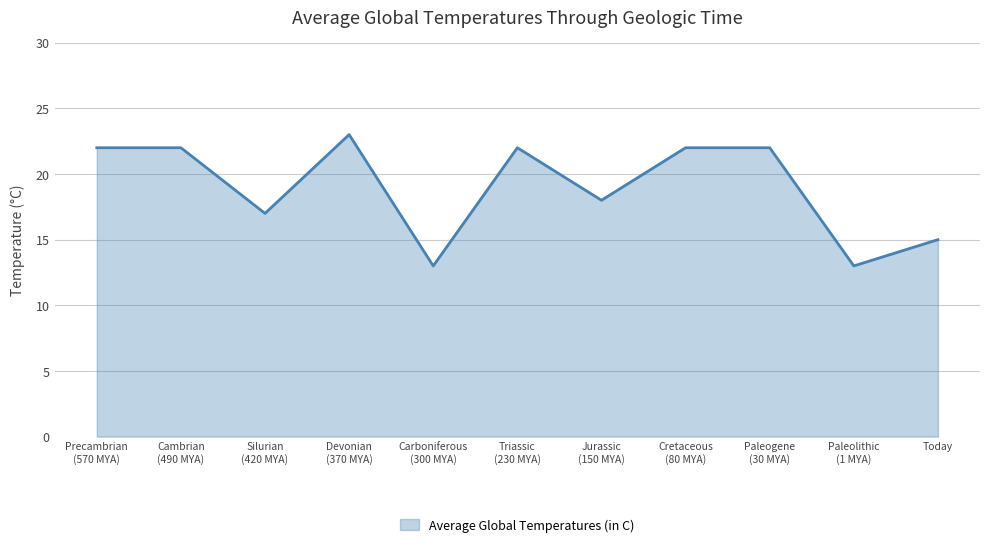

What value does the data have at Today?

15